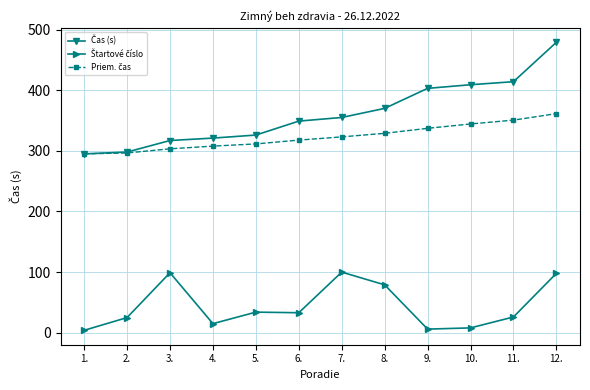

At how many categories does at least one series exceed 270?

12